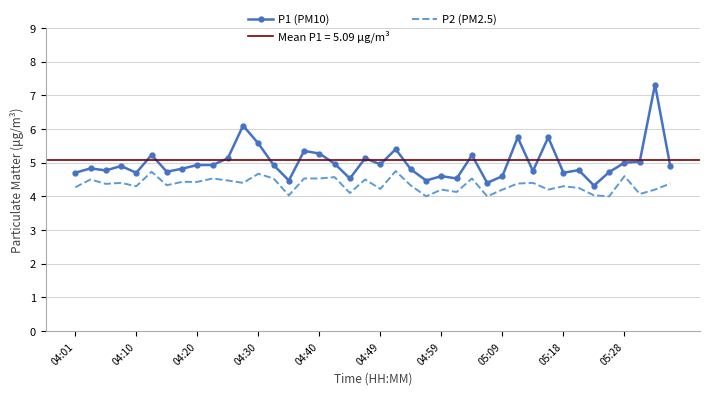

What is the lowest value of the P1 (PM10) series?

4.3